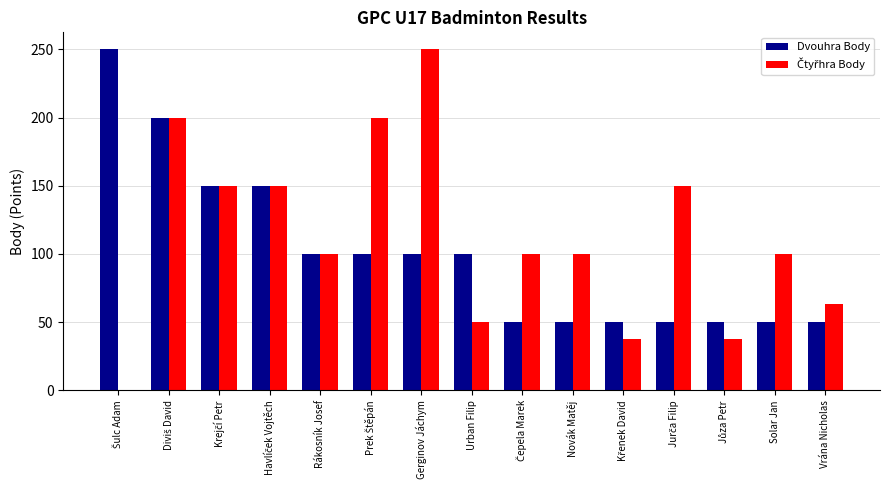

What is the approximate value of Dvouhra Body at Vrána Nicholas?

50